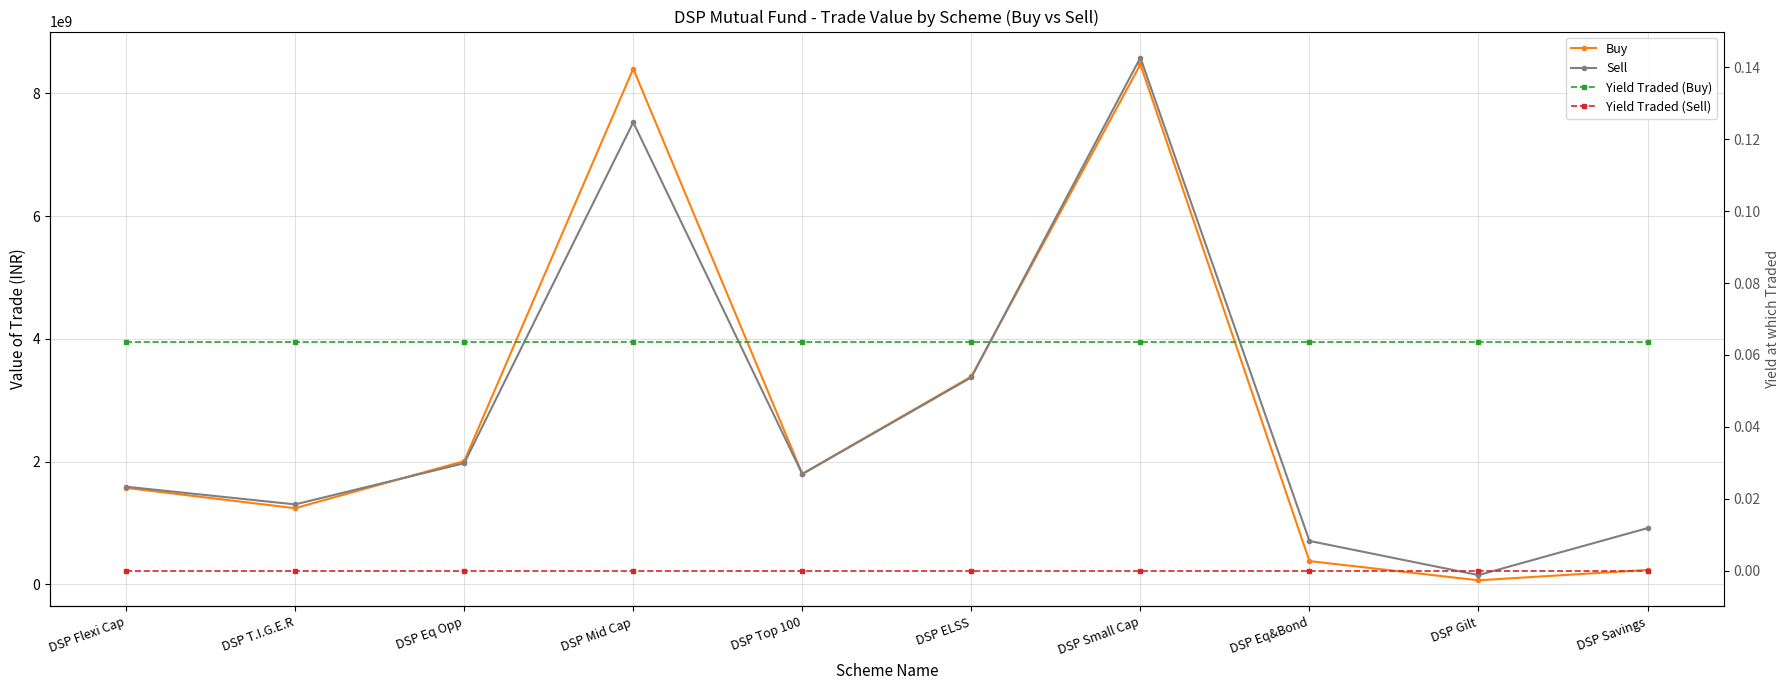

What is the spread (max minus min) of values at DSP Top 100?

1800881184.3